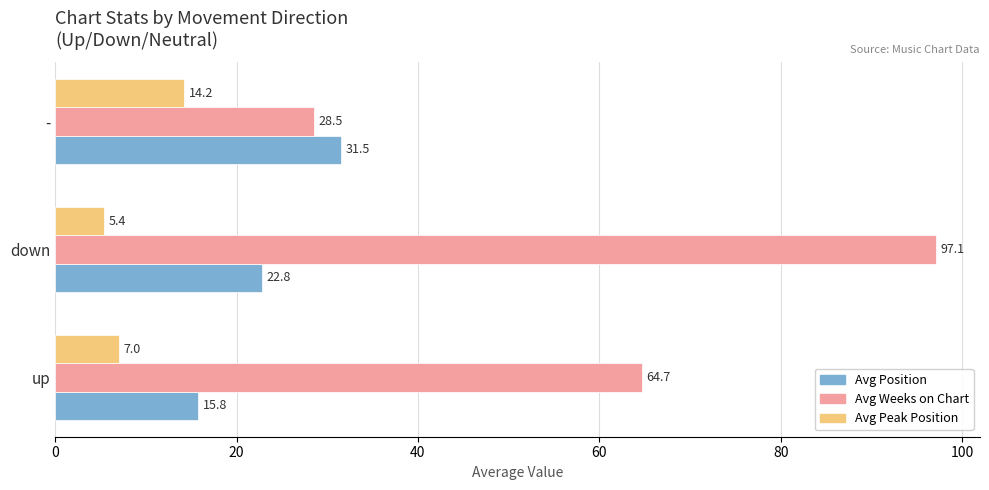

At how many categories does at least one series exceed 14?

3